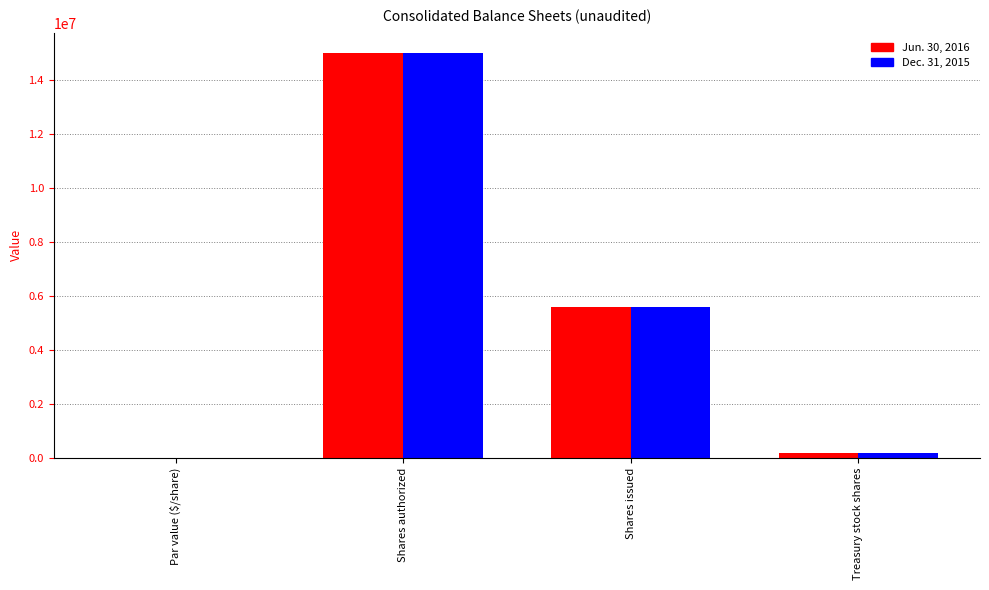

Is it true that Dec. 31, 2015 equals 8152627 at Shares authorized?

False